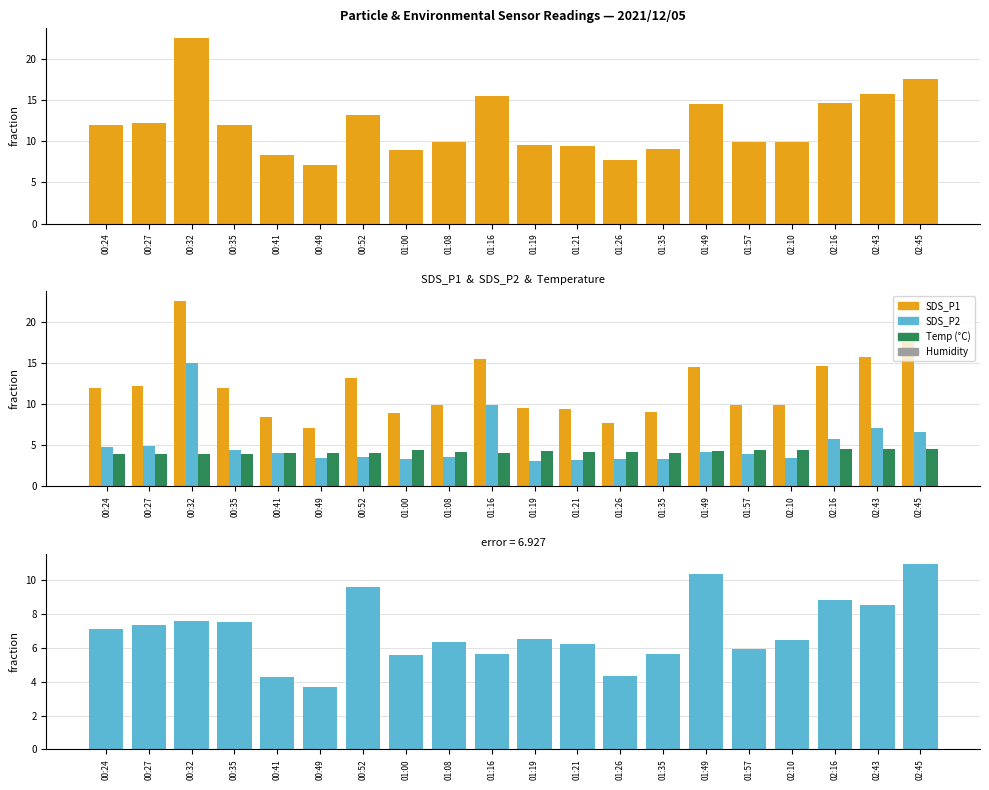

Does the chart contain stacked bars?

No